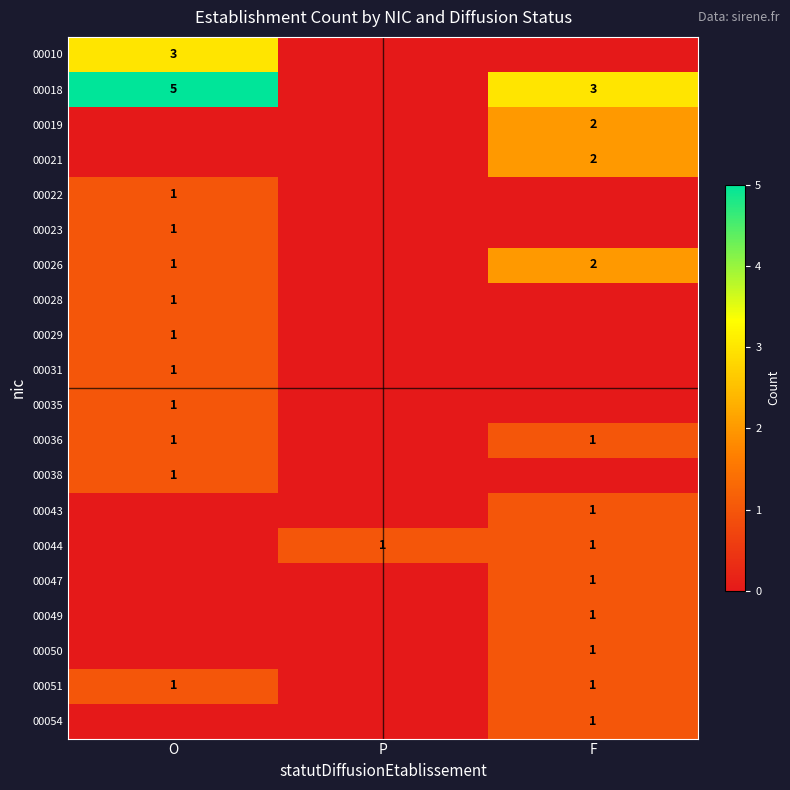

Rank the series by their maximum value, from highest to lowest.

00018, 00010, 00019, 00021, 00026, 00022, 00023, 00028, 00029, 00031, 00035, 00036, 00038, 00043, 00044, 00047, 00049, 00050, 00051, 00054